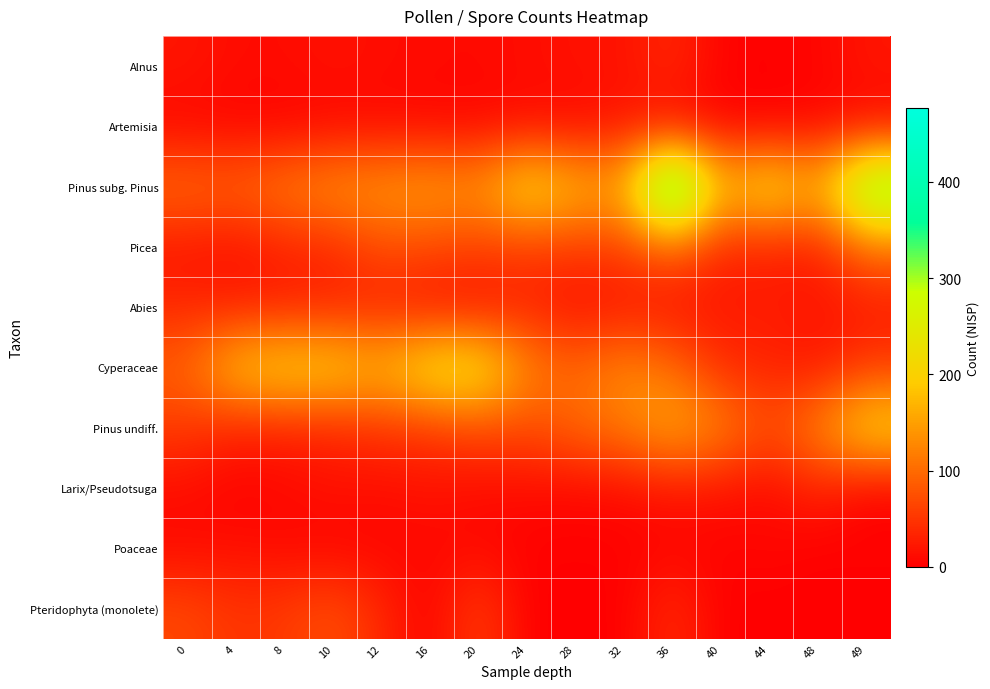

How many distinct data groups are displayed?

10